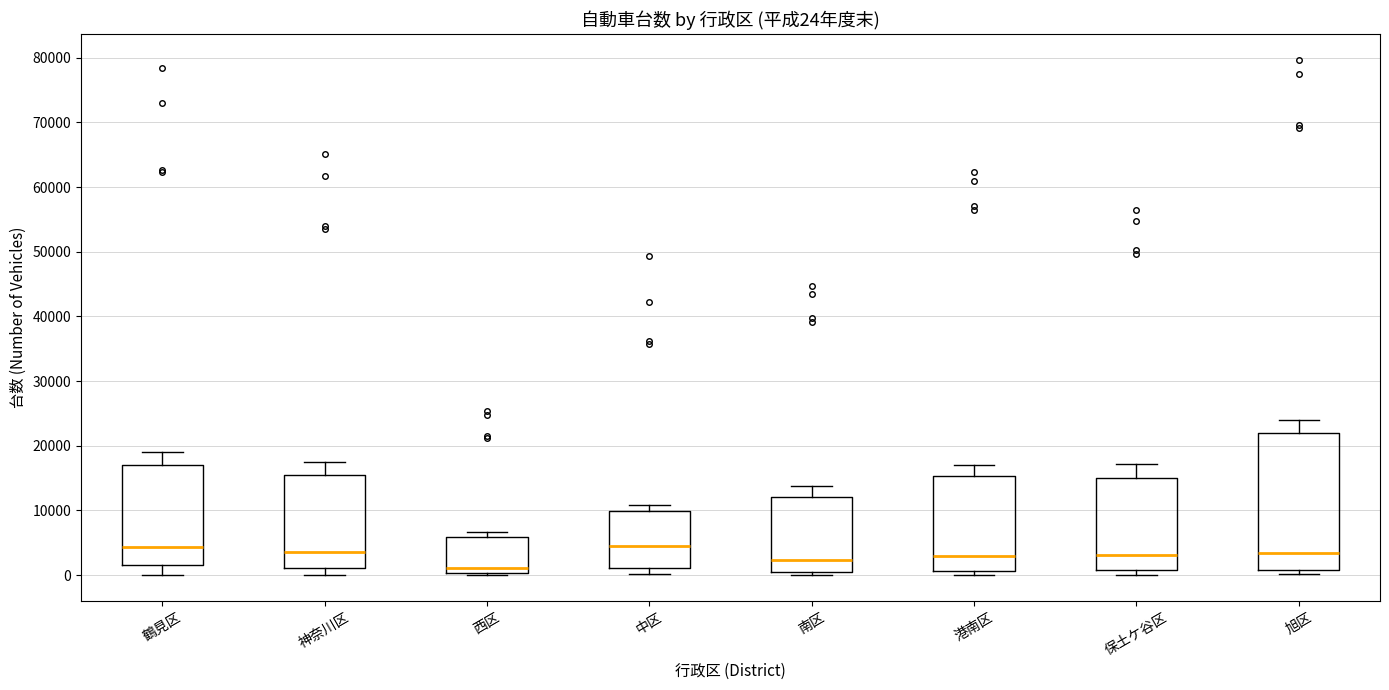

Comparing the boxes themselves (not the whiskers), which one is the tallest?

旭区